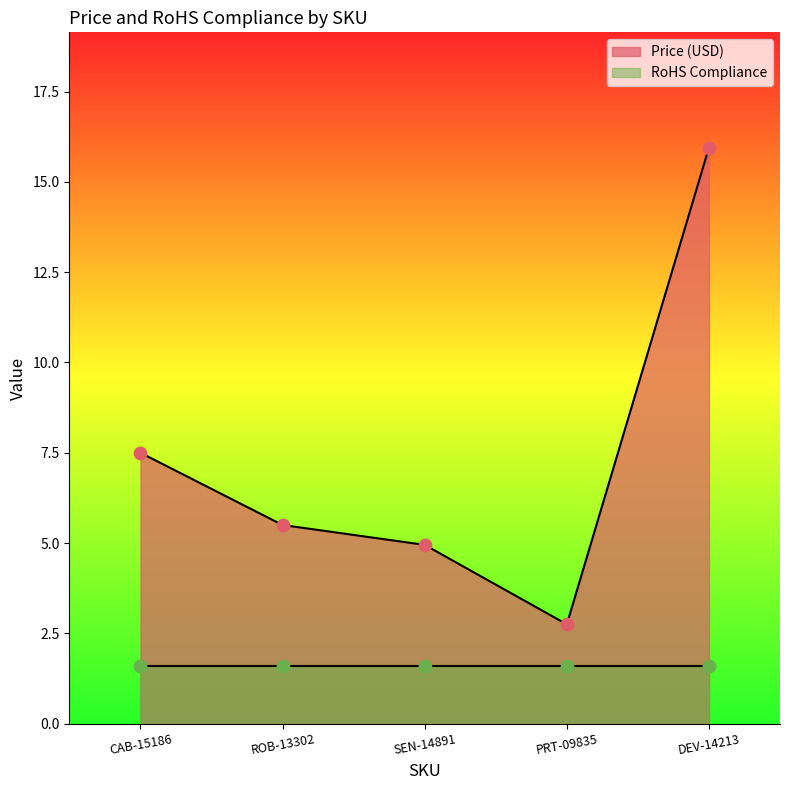

Which has a higher value, DEV-14213 or CAB-15186?

DEV-14213